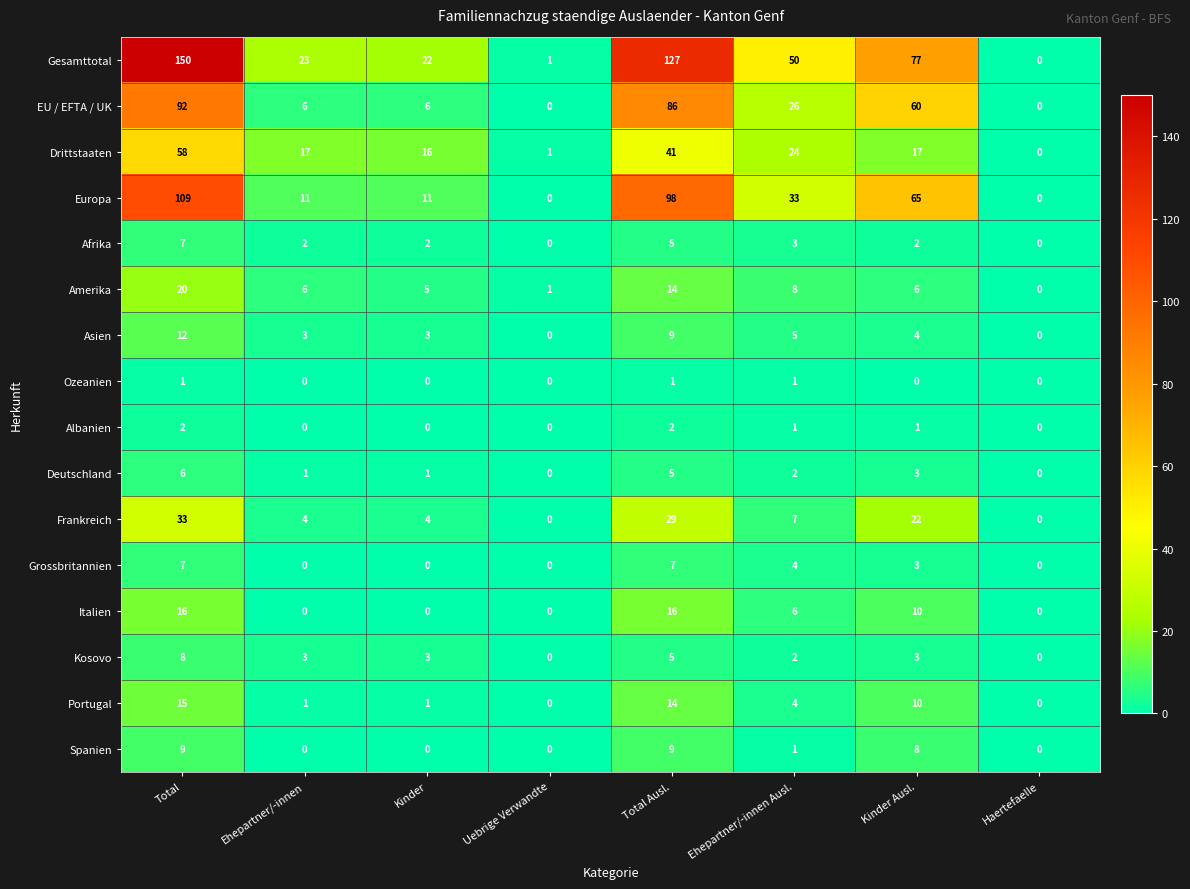

At which category is the sum across all series the highest?

Total